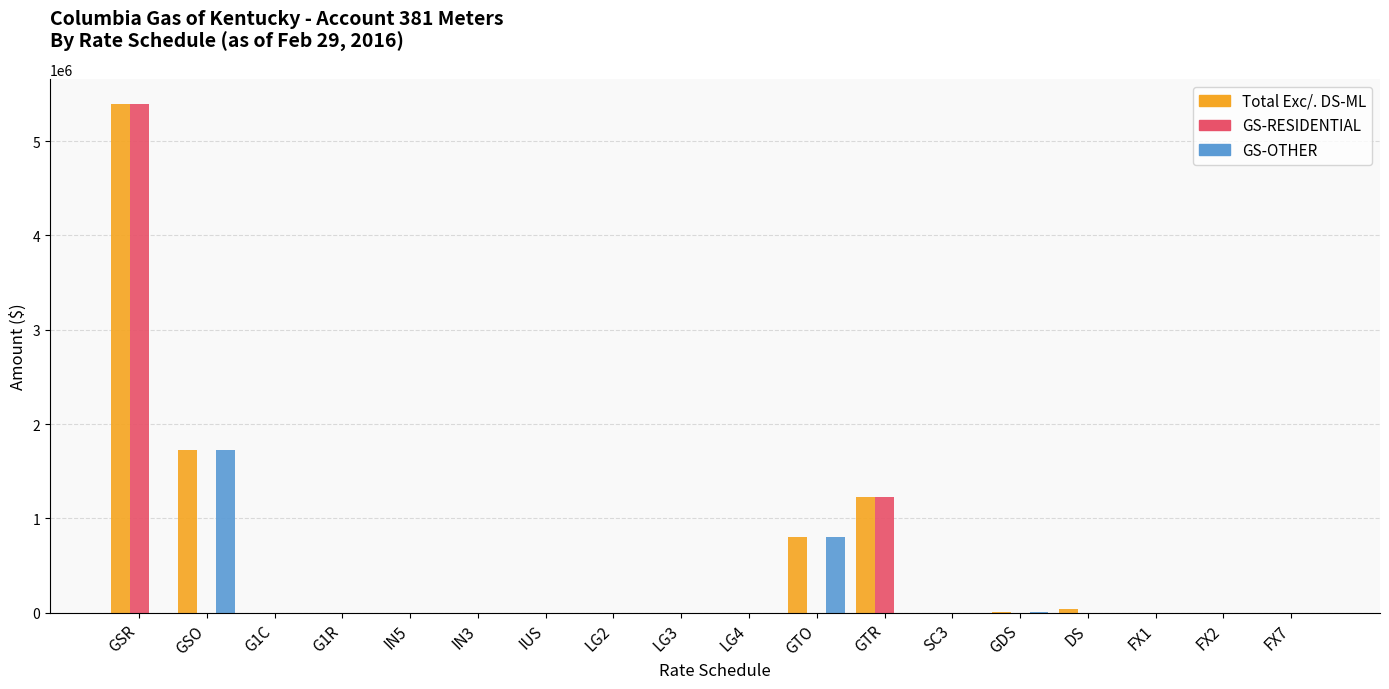

Is it true that GS-RESIDENTIAL equals 5389697.2 at GSR?

True